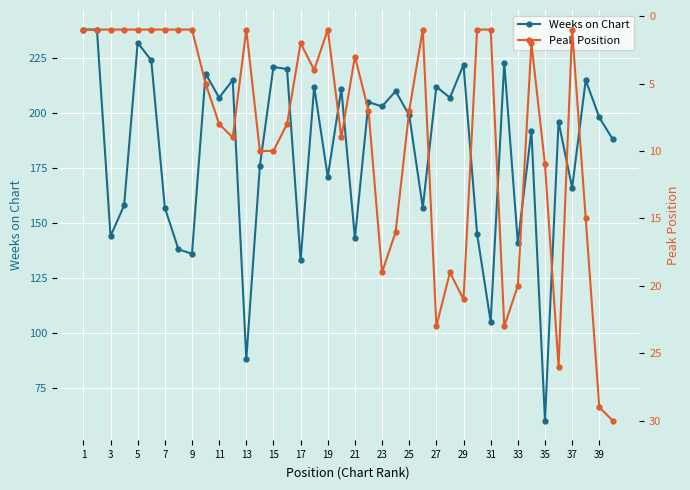

Does the chart display data point markers on the line(s)?

Yes